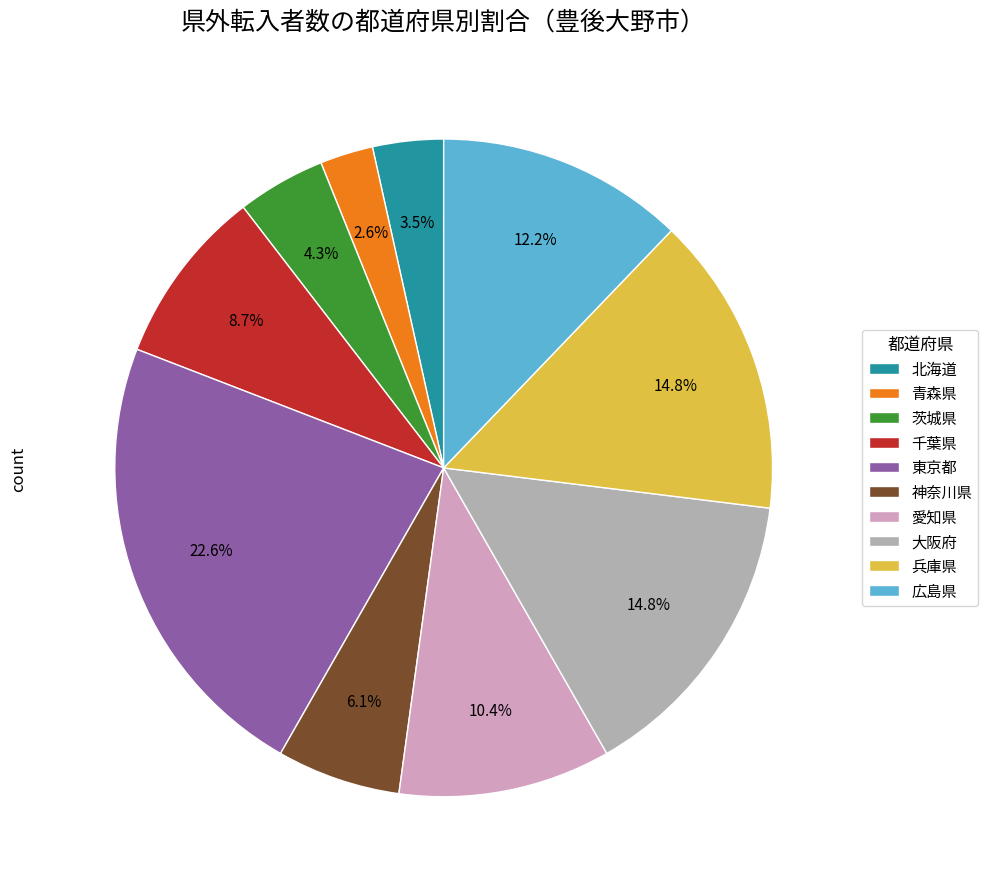

Does 北海道 account for over 50% of the chart?

No